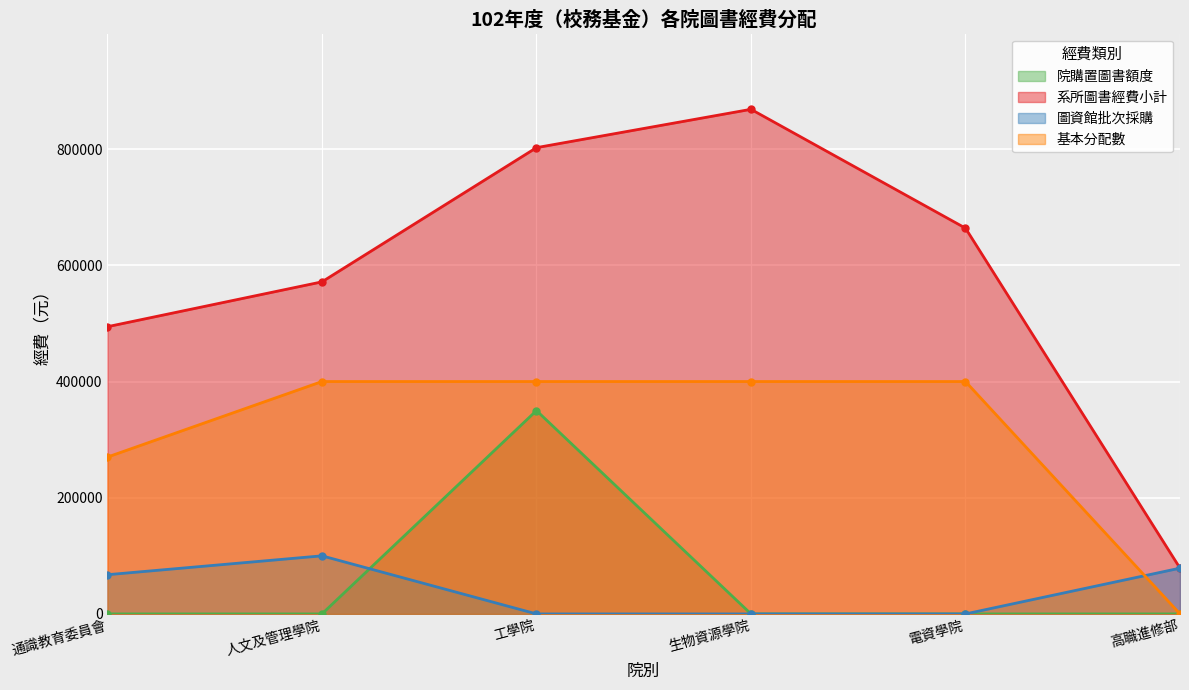

Is the value of 基本分配數 at 高職進修部 greater than the value of 圖資館批次採購 at 生物資源學院?

No